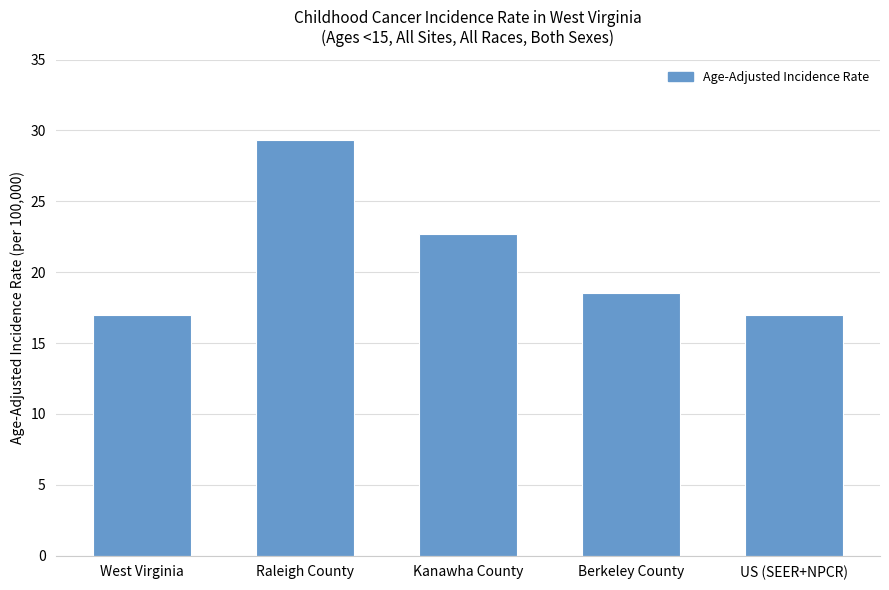

What is the label of the 2nd bar from the right?

Berkeley County